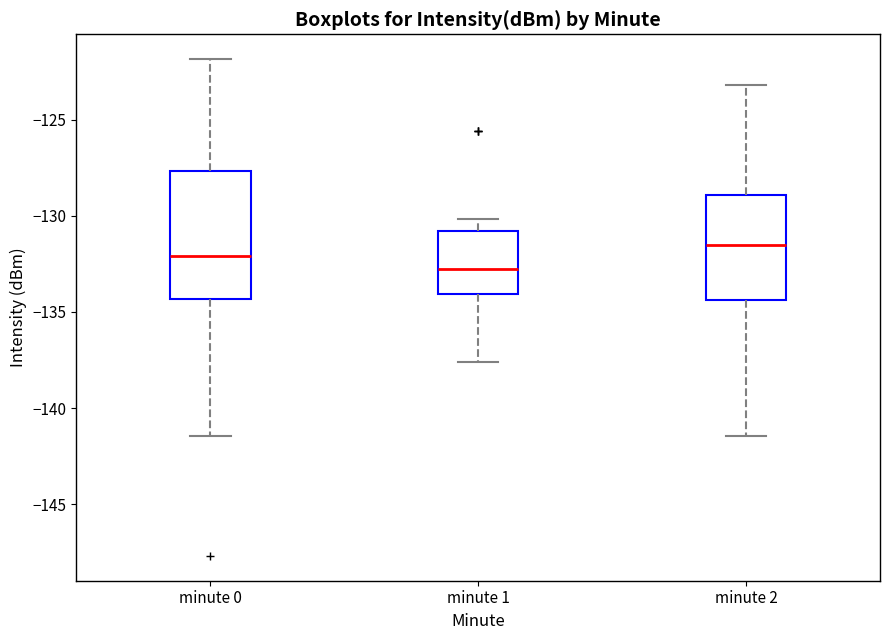

Which box has the lowest median line?

minute 1